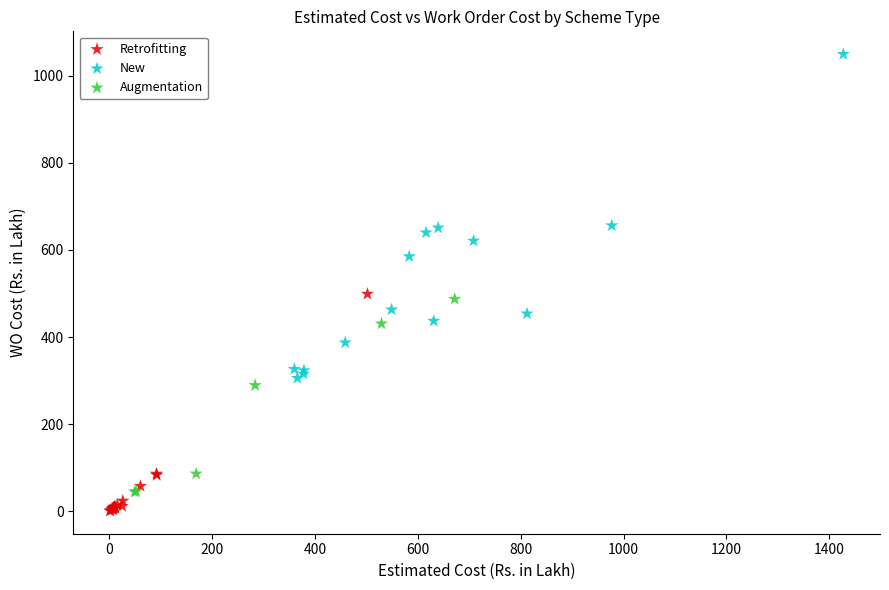

Which series has the largest Y range (max minus min)?

New